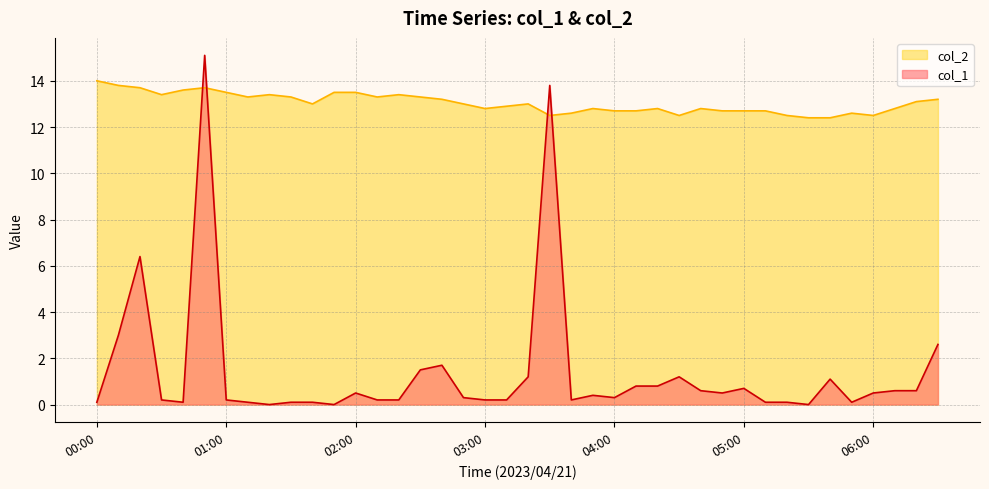

Between 00:50 and 01:00, which is larger?

00:50